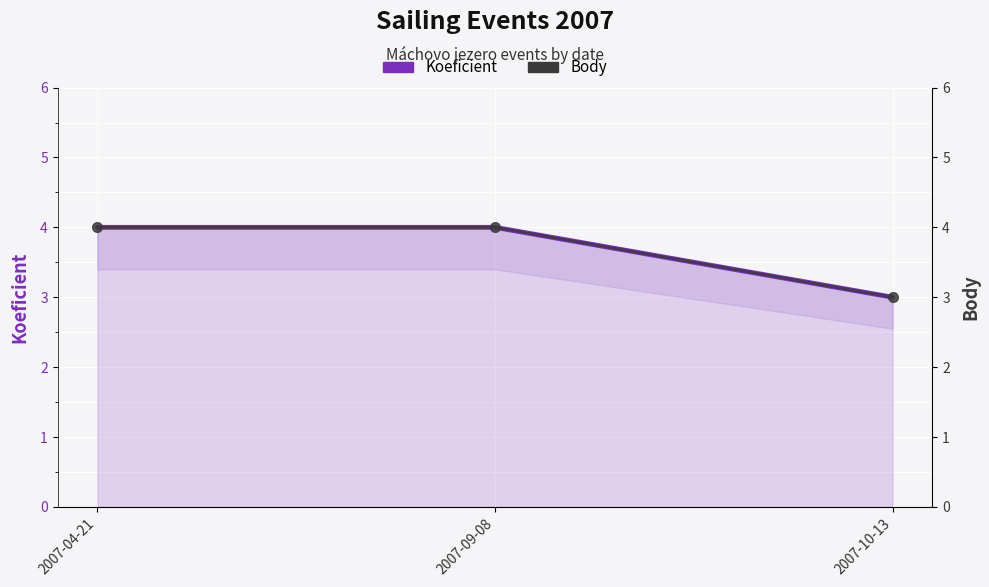

What is the difference between the second highest and minimum values in the Body series?

1